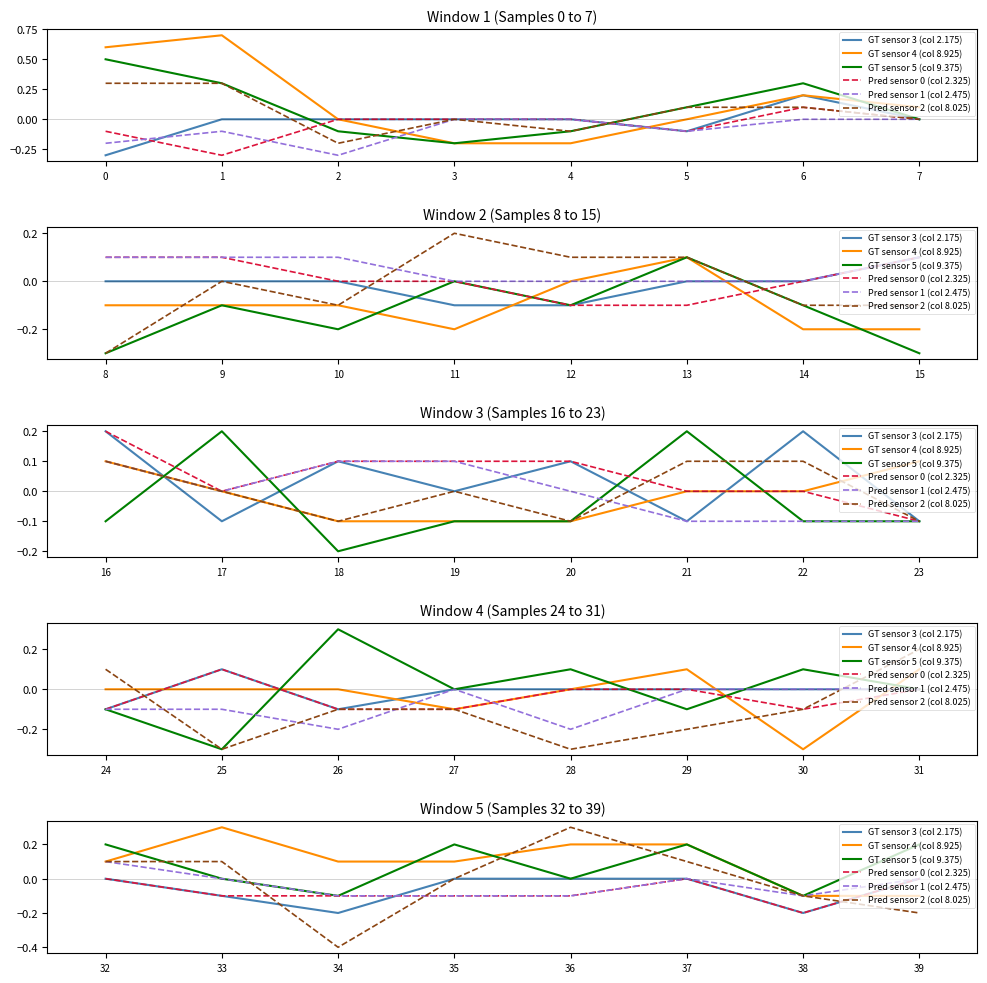

What are all the series names shown in the legend?

GT sensor 3 (col 2.175), GT sensor 4 (col 8.925), GT sensor 5 (col 9.375), Pred sensor 0 (col 2.325), Pred sensor 1 (col 2.475), Pred sensor 2 (col 8.025)